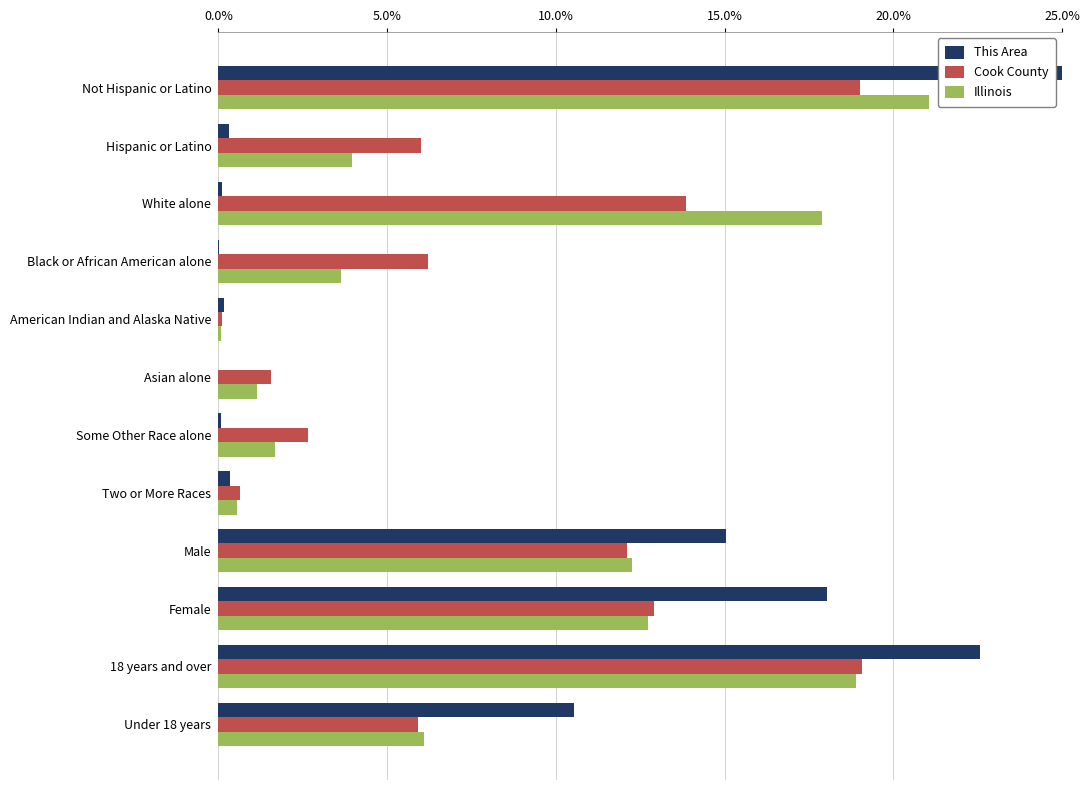

How many groups of bars are there?

12